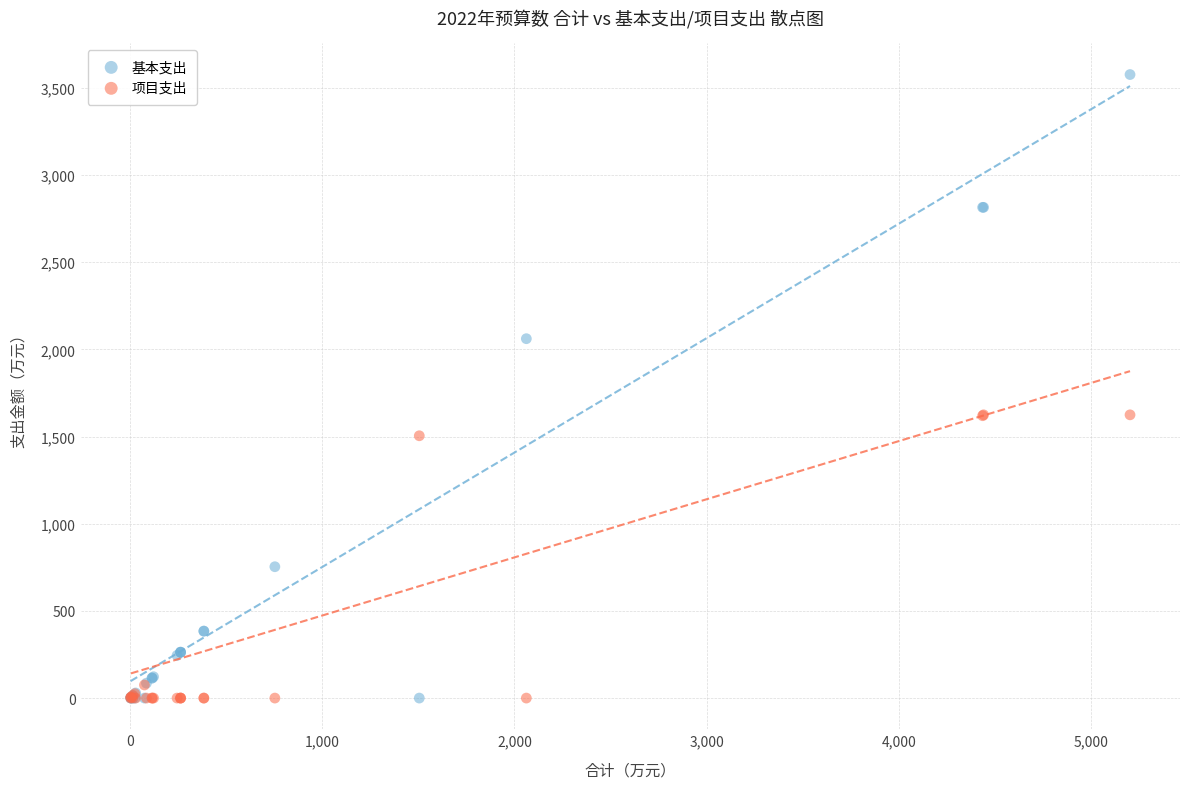

Which series has the widest spread of Y values?

基本支出